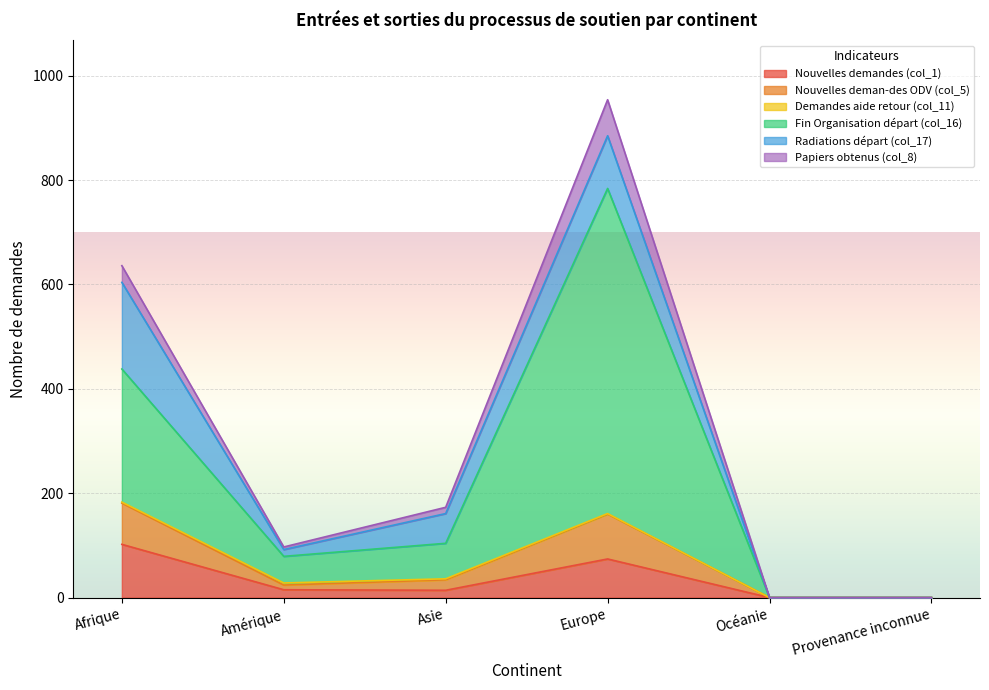

True or false: Nouvelles deman-des ODV (col_5) has a value of 60 at Afrique.

False